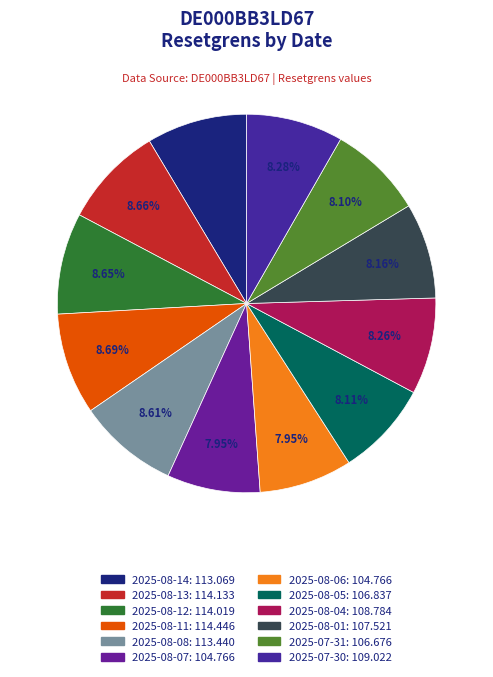

Which category has the biggest portion of the pie?

2025-08-11